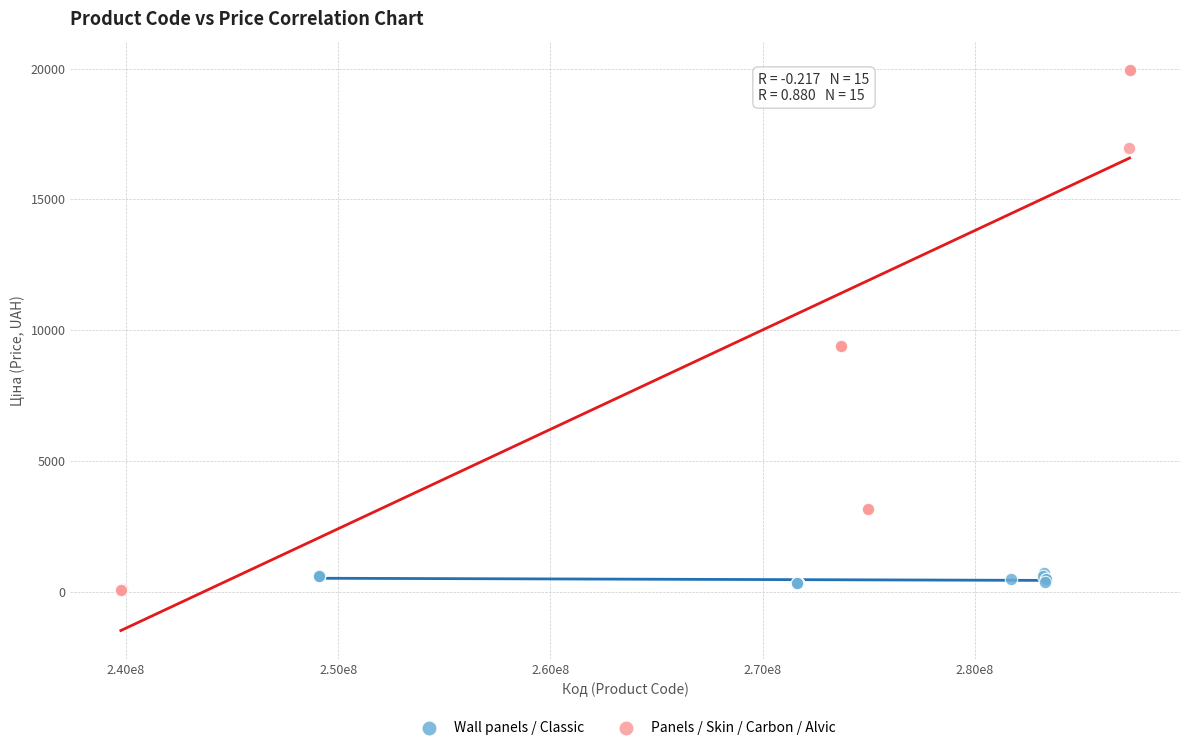

Which series reaches the maximum Y coordinate?

Panels / Skin / Carbon / Alvic